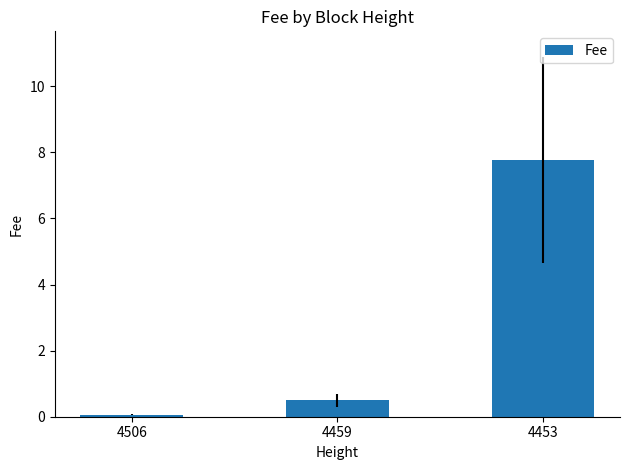

Reading right to left, list all the values displayed in this chart.

4453=7.8	4459=0.5	4506=0.1